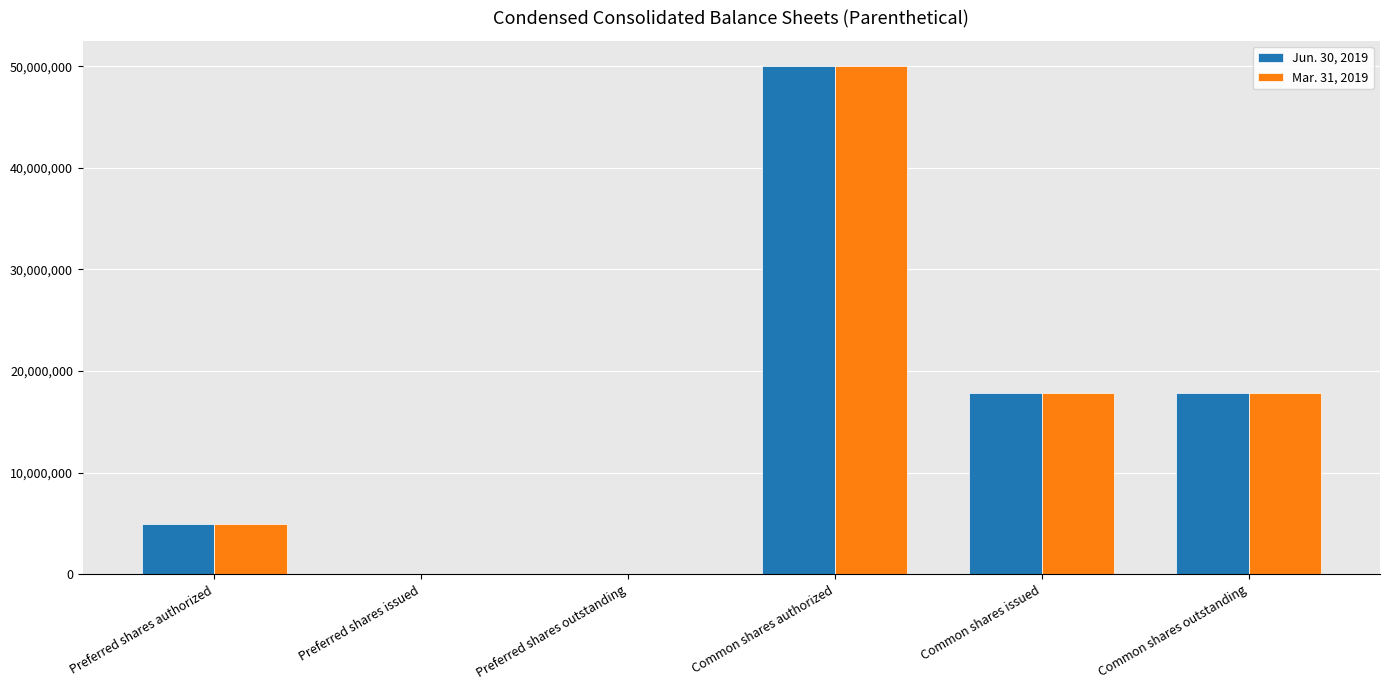

What is the maximum value for Mar. 31, 2019?

50000000